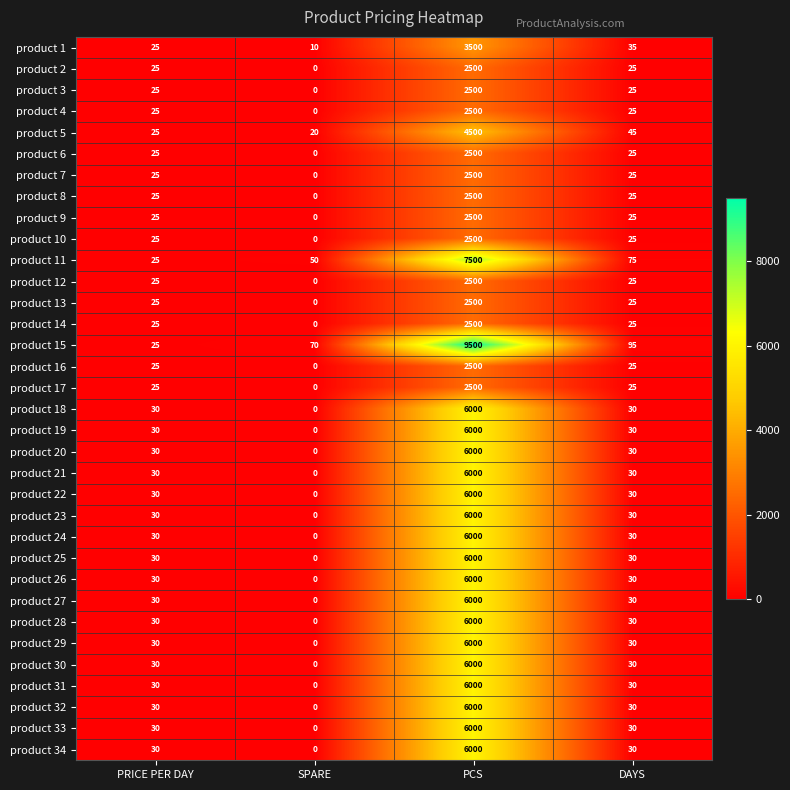

At which category is the sum across all series the highest?

PCS